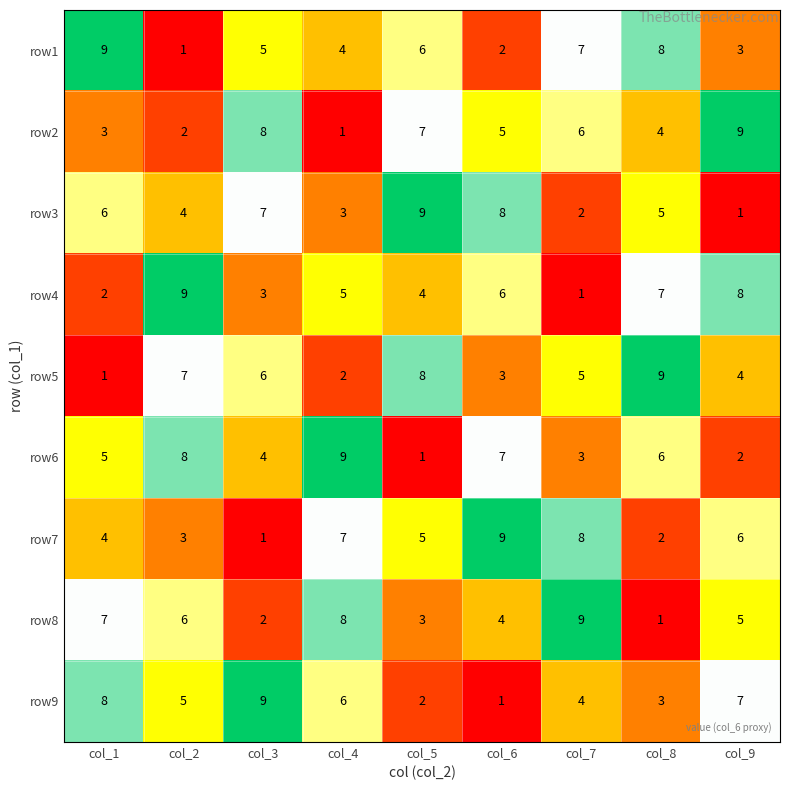

How many values in the row8 series are below 5?

4